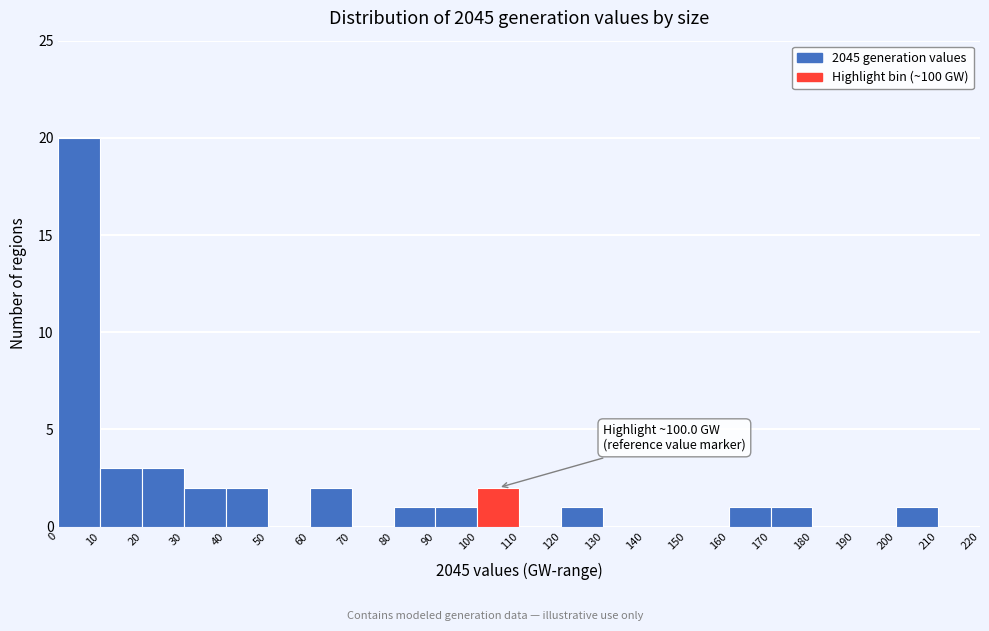

Which range on the x-axis has the tallest bar?

0 to 10